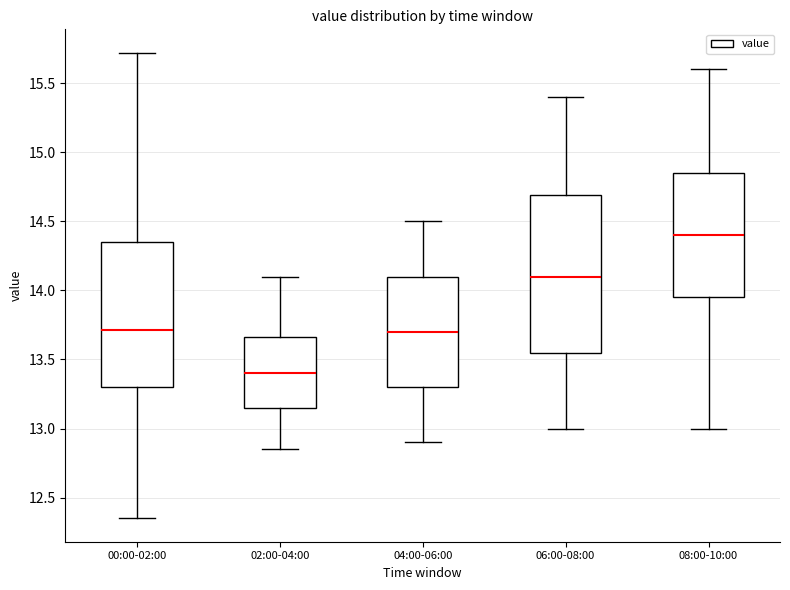

Reading left to right, read every box against the y-axis: the position of its median line, the range the box covers, and the ends of its whiskers. The values are not printed on the chart, so give them approximately, as read against the axis.

00:00-02:00: median 13.70, box 13.30 to 14.35, whiskers 12.35 to 15.70
02:00-04:00: median 13.40, box 13.15 to 13.65, whiskers 12.85 to 14.10
04:00-06:00: median 13.70, box 13.30 to 14.10, whiskers 12.90 to 14.50
06:00-08:00: median 14.10, box 13.55 to 14.70, whiskers 13.00 to 15.40
08:00-10:00: median 14.40, box 13.95 to 14.85, whiskers 13.00 to 15.60